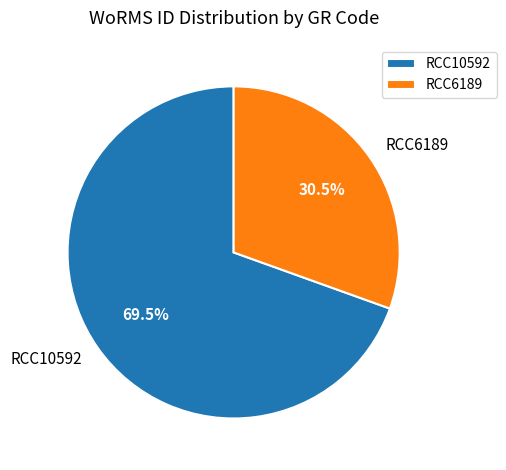

What portion of the pie excludes RCC6189?

69.5%